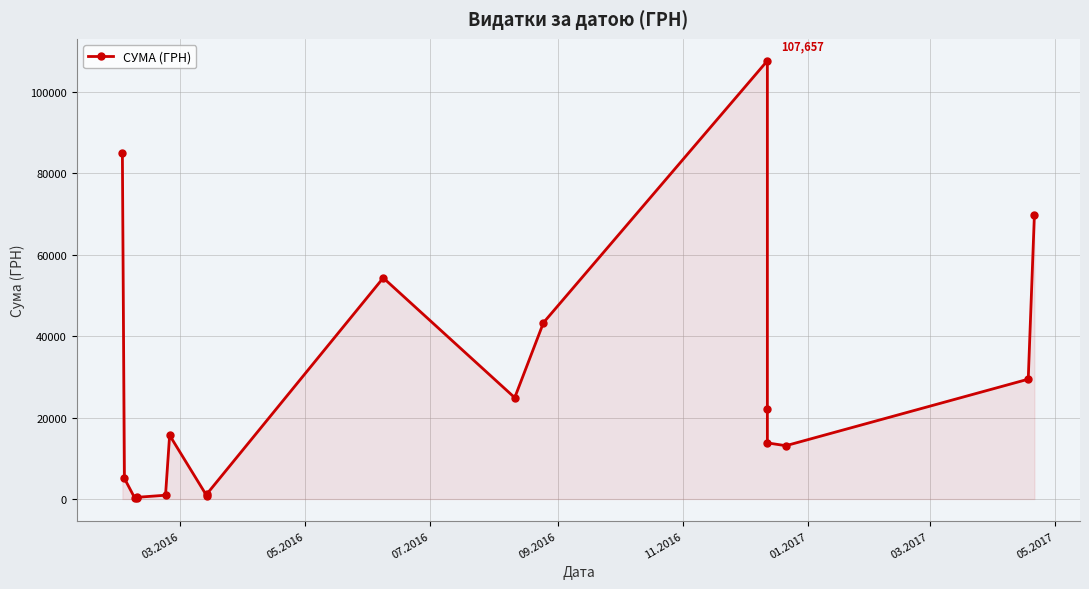

What is the sum of all values?

488165.5